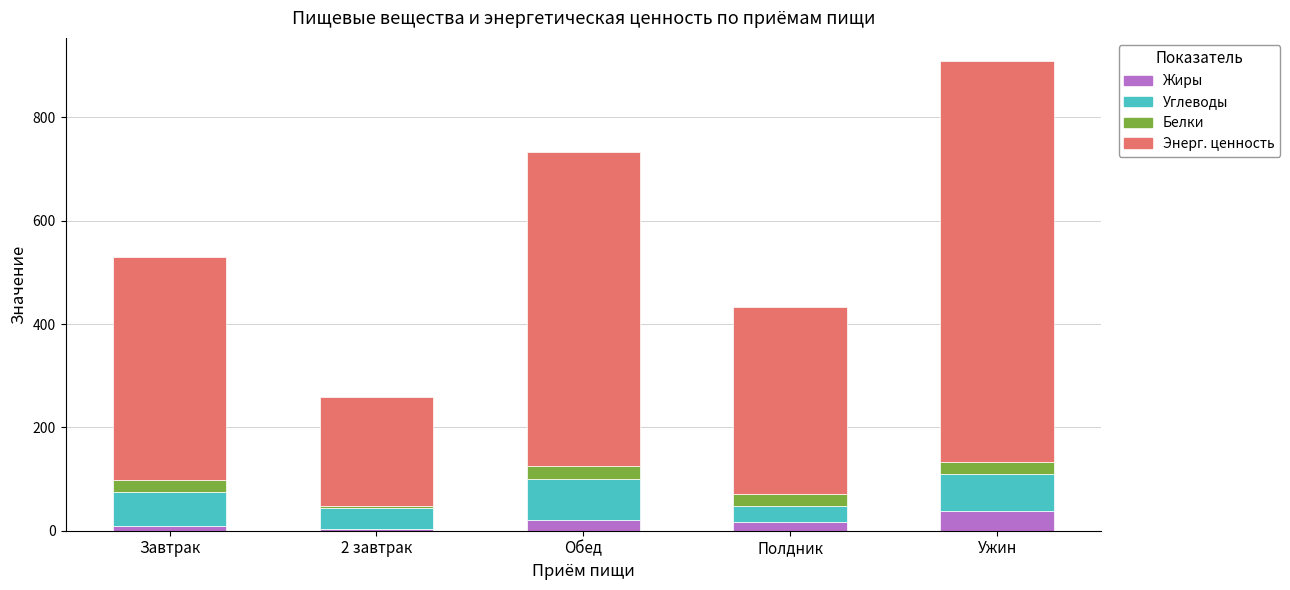

What are all the series names shown in the legend?

Жиры, Углеводы, Белки, Энерг. ценность